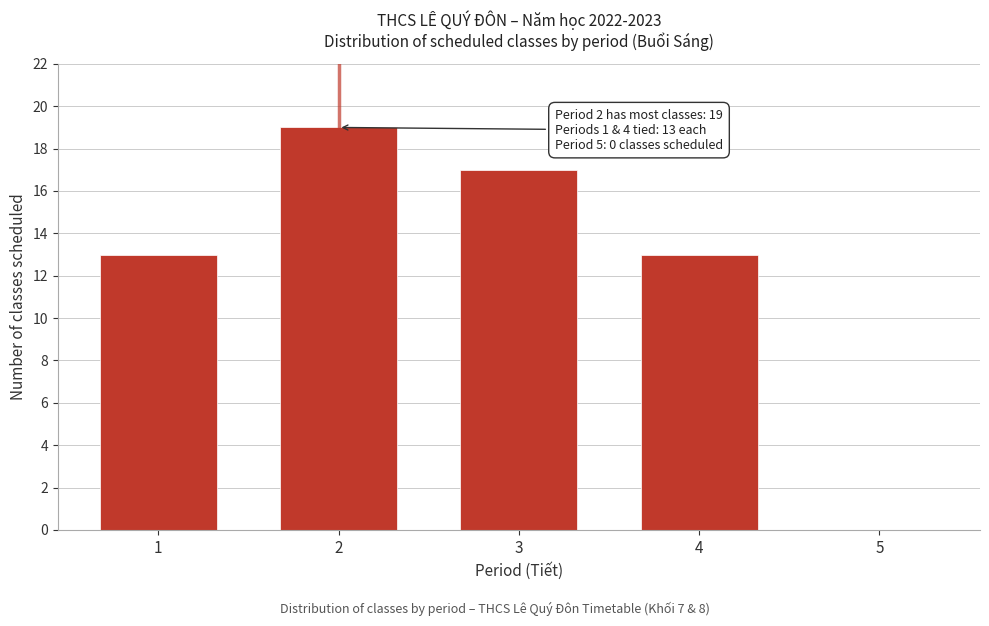

Reading left to right, list all the values displayed in this chart.

1=13	2=19	3=17	4=13	5=0